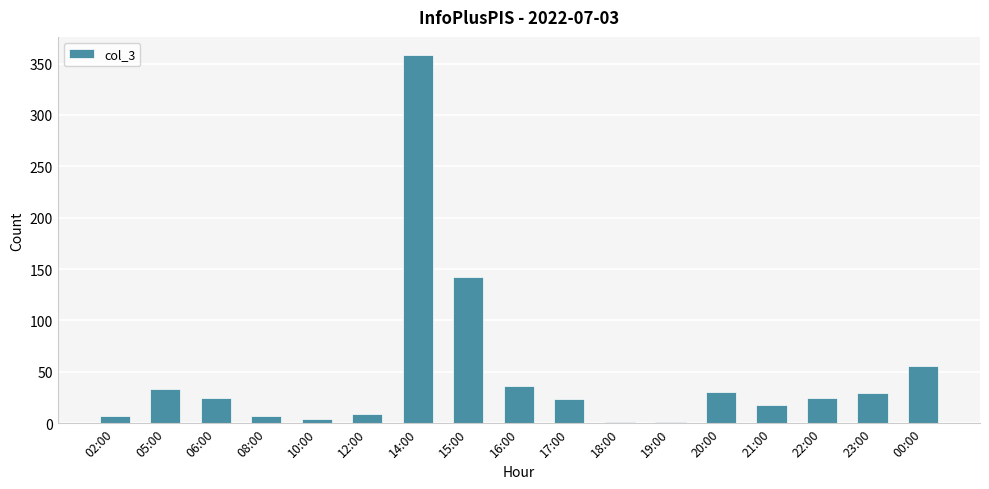

Which has a higher value, 02:00 or 19:00?

02:00